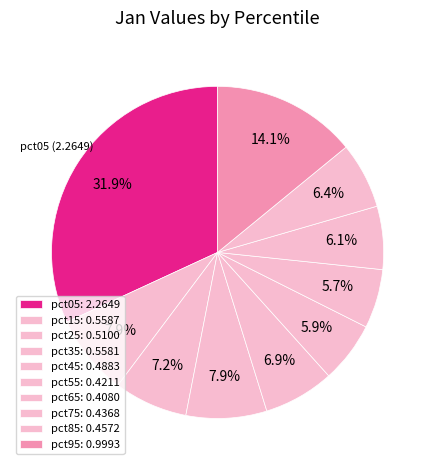

How many segments does this pie chart have?

10